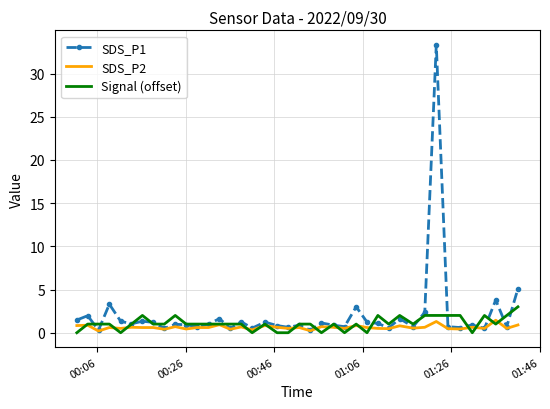

List the series in order of their peak value, highest first.

SDS_P1, Signal (offset), SDS_P2